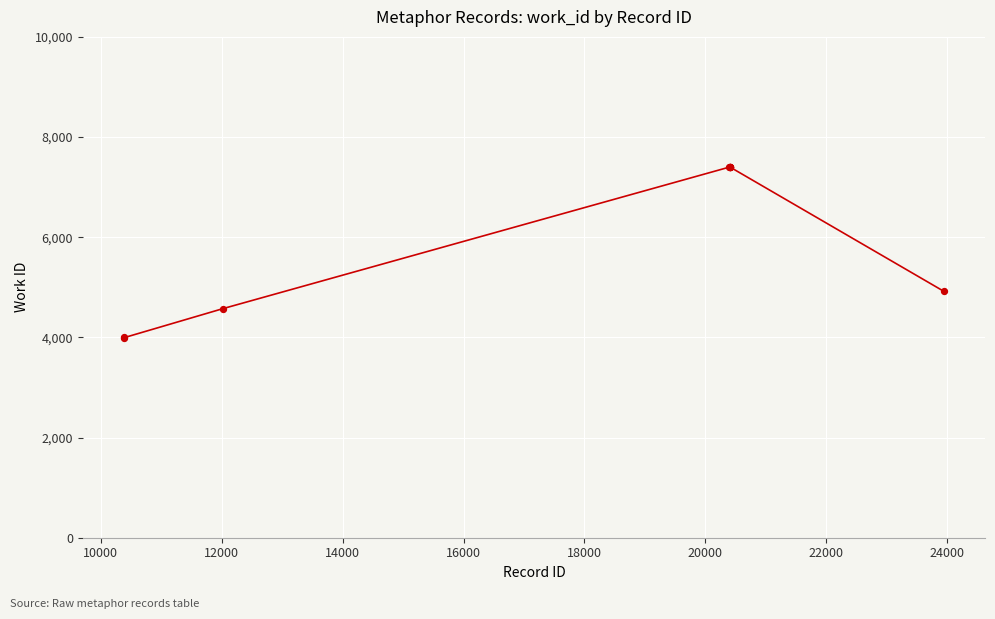

What is the smallest value displayed?

3994